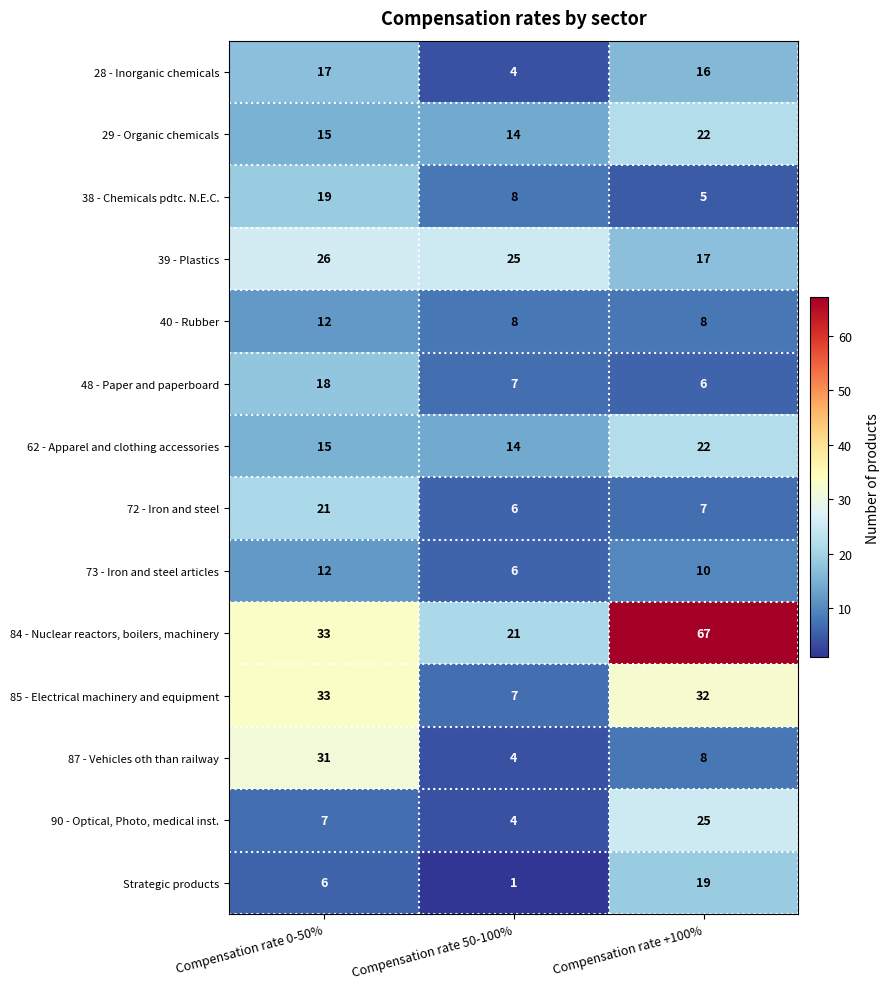

Which series changed the most between Compensation rate 0-50% and Compensation rate 50-100%?

87 - Vehicles oth than railway